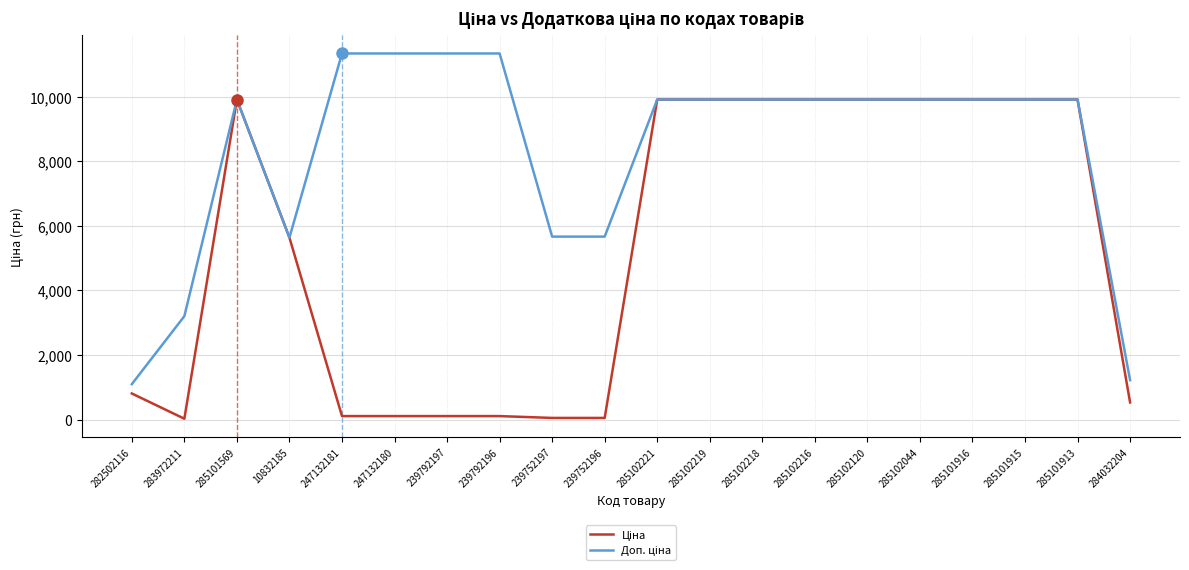

What is the total value across all series at 285102216?

19817.0